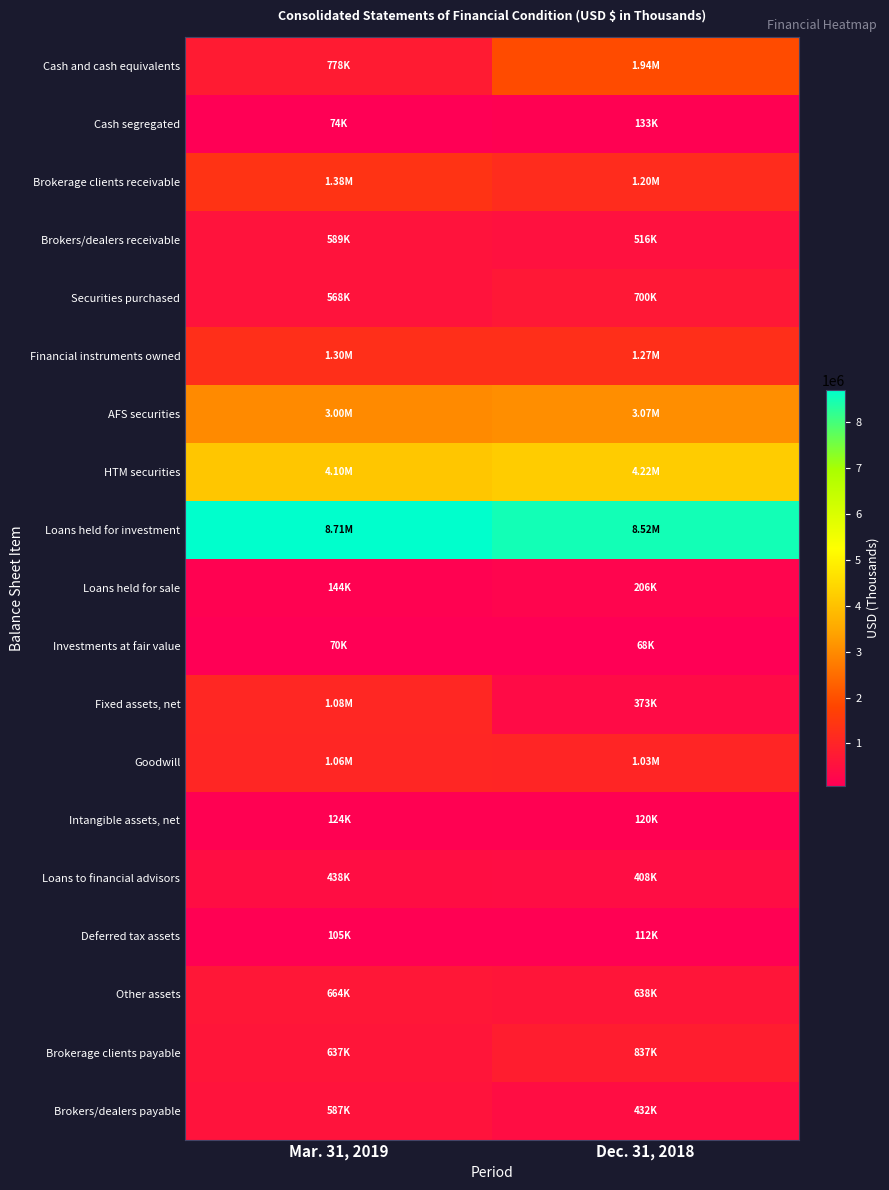

Which has a higher value, Mar. 31, 2019 or Dec. 31, 2018?

Dec. 31, 2018